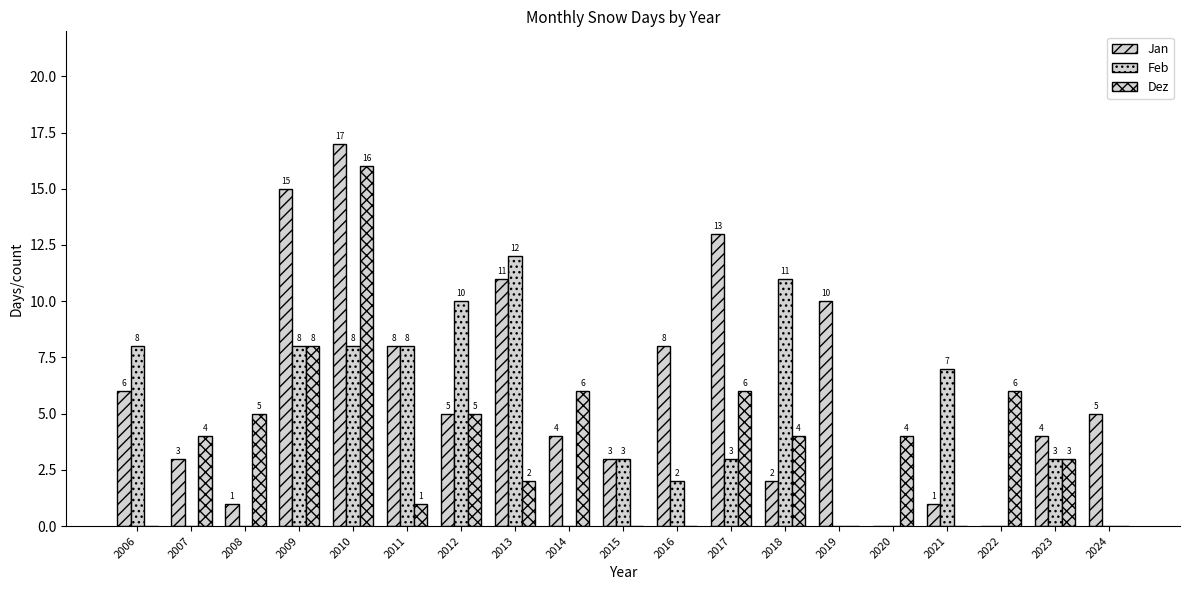

What is the difference between the highest and lowest values at 2008?

5